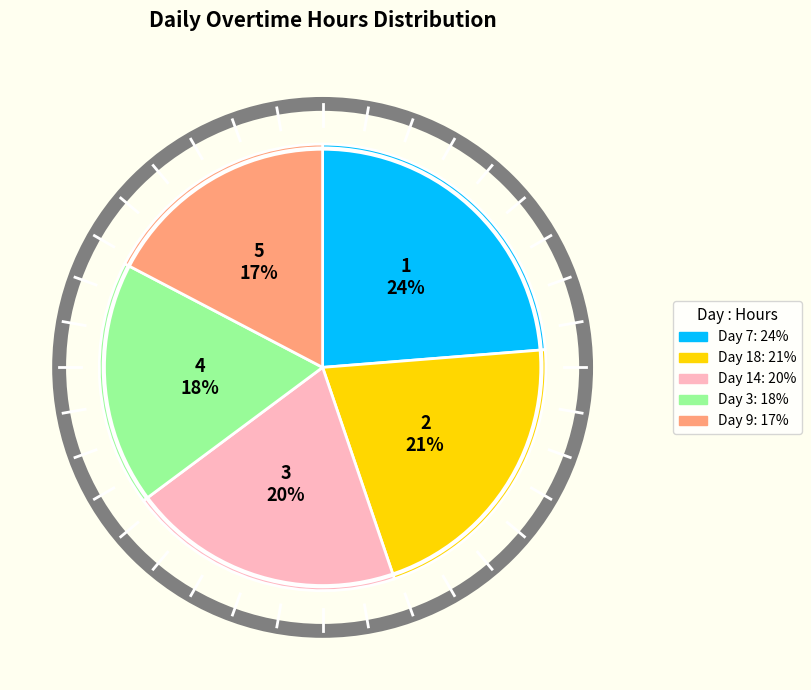

Does any single category account for the majority?

No